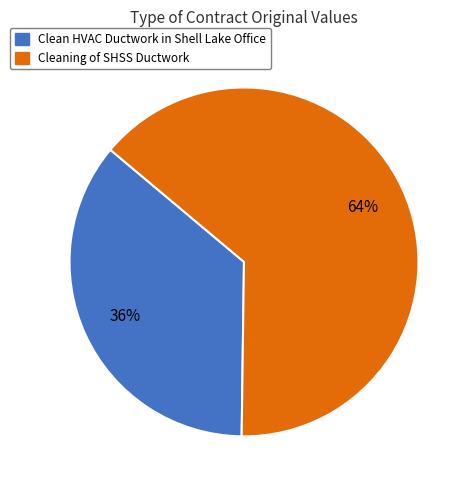

Does any single category account for the majority?

Yes